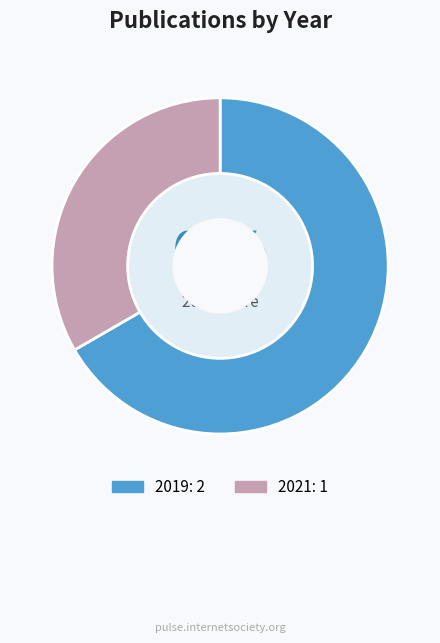

Is there a majority slice in this chart?

Yes